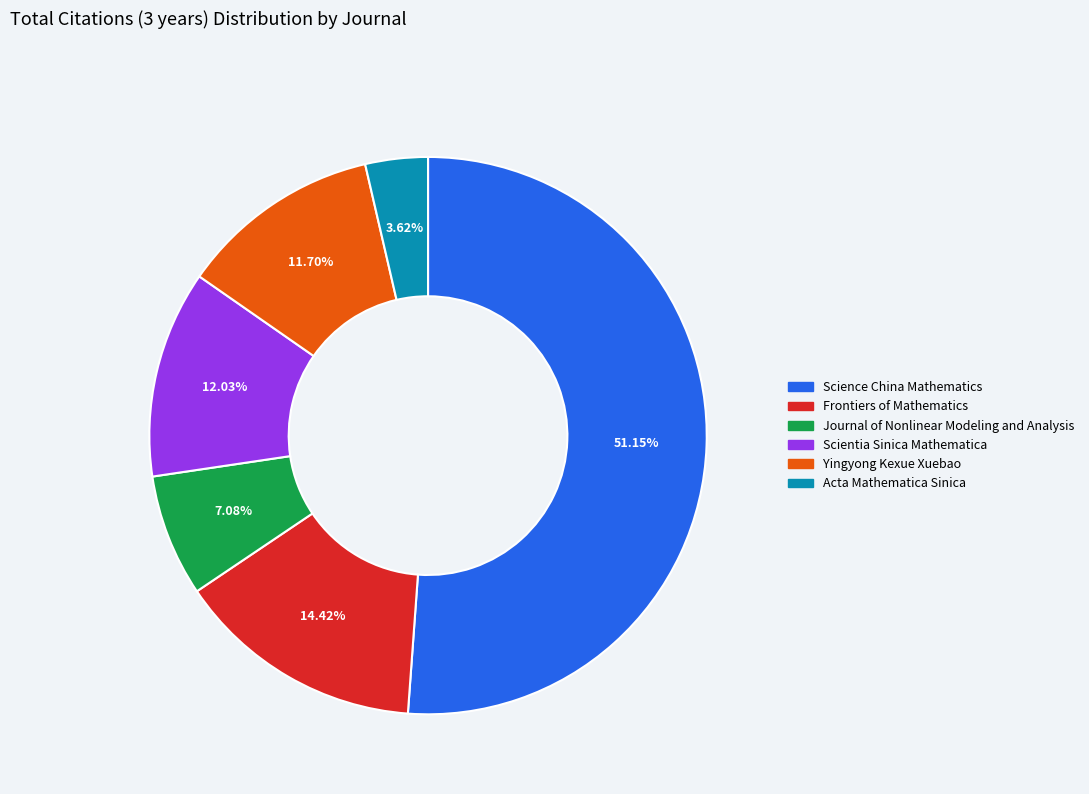

Between Science China Mathematics and Scientia Sinica Mathematica, which is larger?

Science China Mathematics